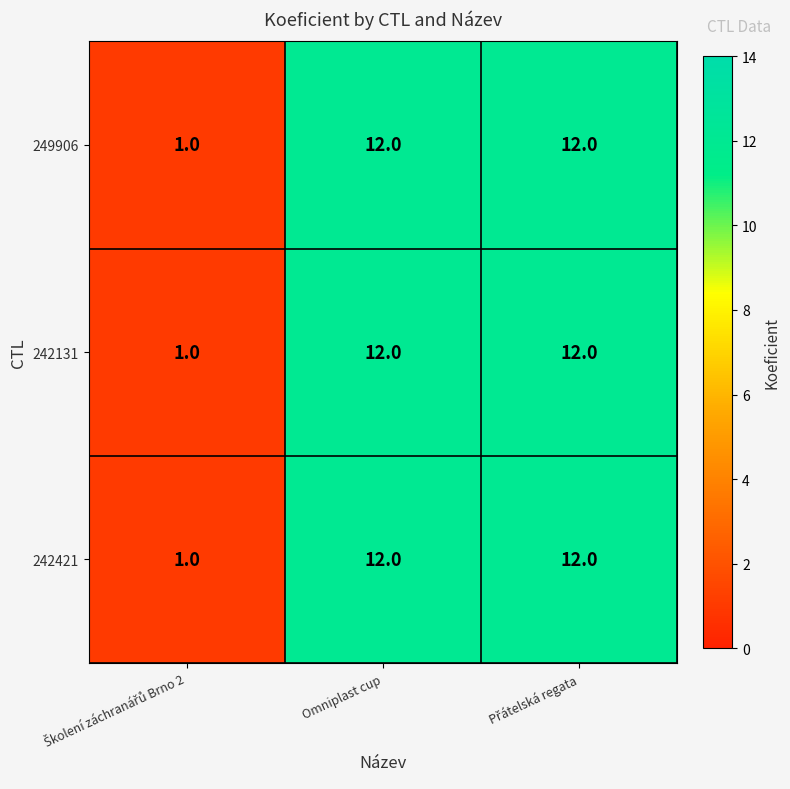

What is the approximate value of 249906 at Omniplast cup, to the nearest 5?

10